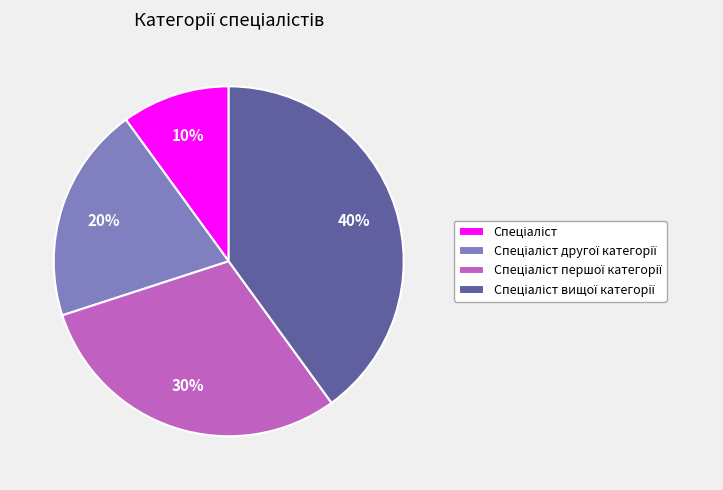

Count the number of slices in the pie.

4